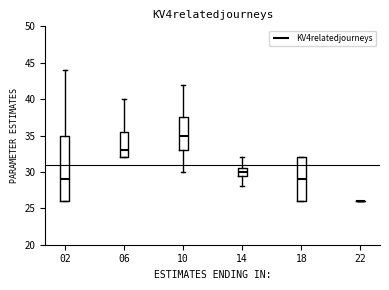

Where is the lower edge of the box at x = 10 on the y-axis? The values are not printed on the chart, so give them approximately, as read against the axis.

33.0